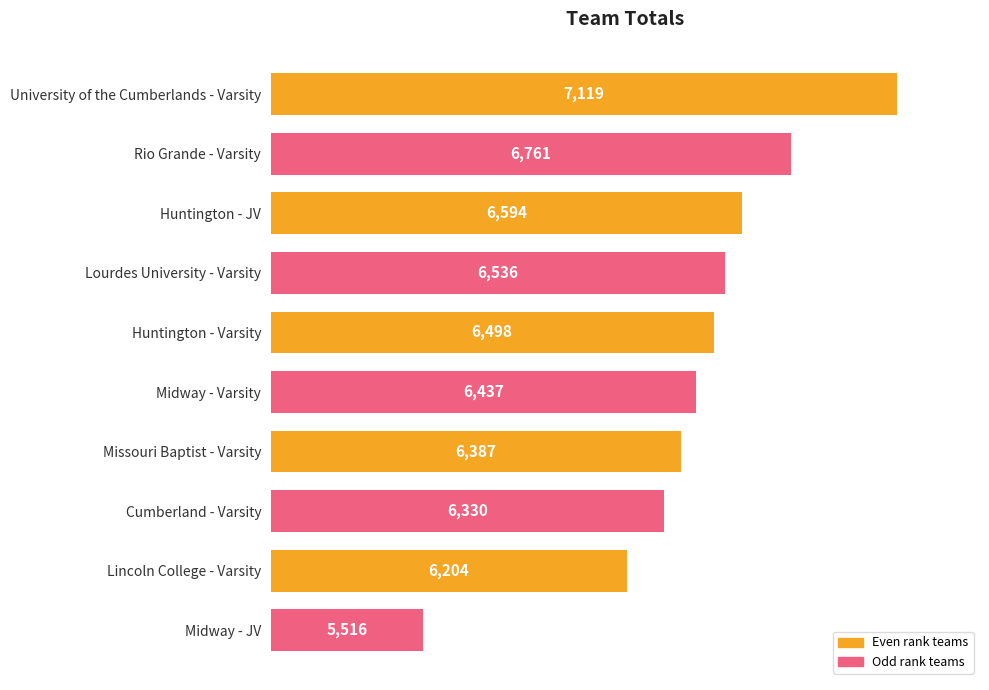

List the labels in order of value, smallest first.

Midway - JV, Lincoln College - Varsity, Cumberland - Varsity, Missouri Baptist - Varsity, Midway - Varsity, Huntington - Varsity, Lourdes University - Varsity, Huntington - JV, Rio Grande - Varsity, University of the Cumberlands - Varsity